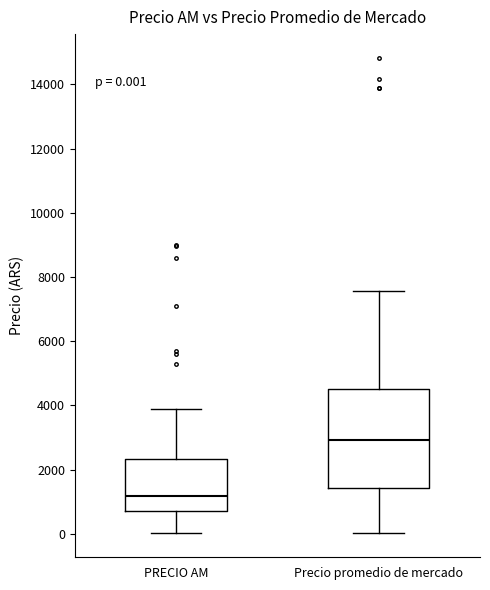

Which box has the highest median line?

Precio promedio de mercado